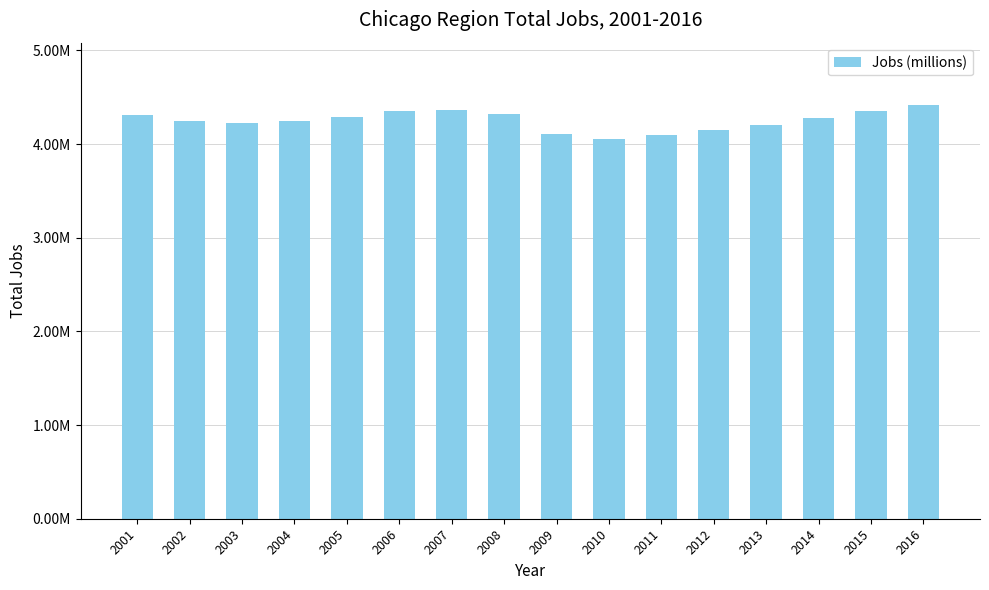

Is it true that the value at 2001 is 1372430?

False